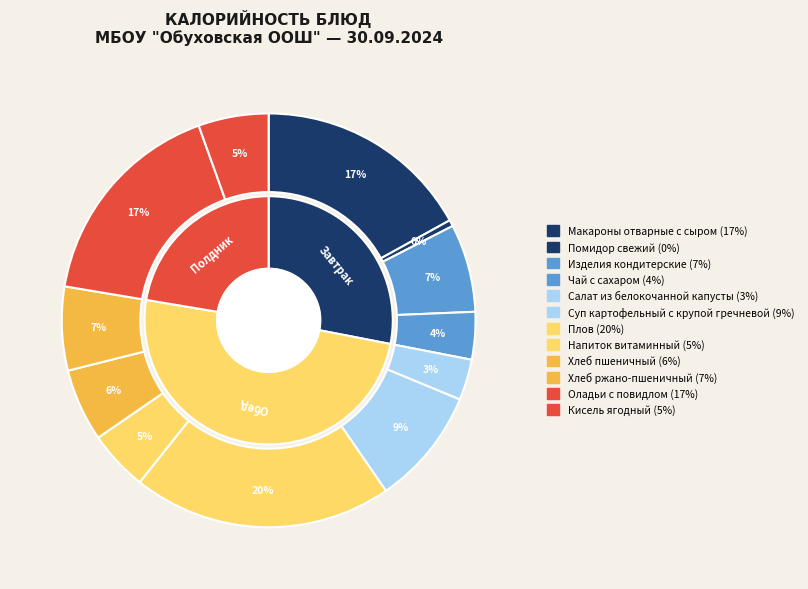

Which slice is the largest?

Плов